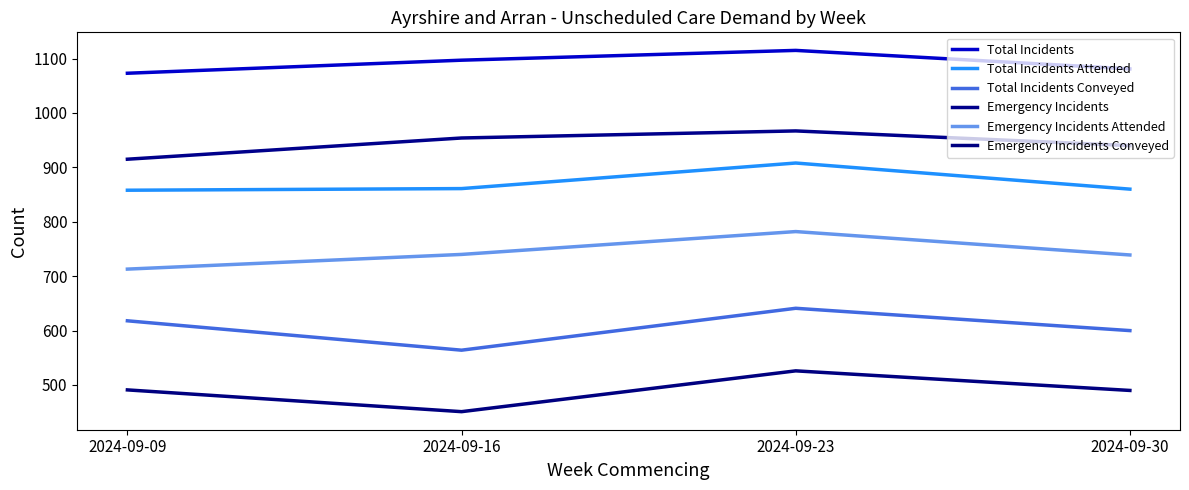

What are all the series names shown in the legend?

Total Incidents, Total Incidents Attended, Total Incidents Conveyed, Emergency Incidents, Emergency Incidents Attended, Emergency Incidents Conveyed